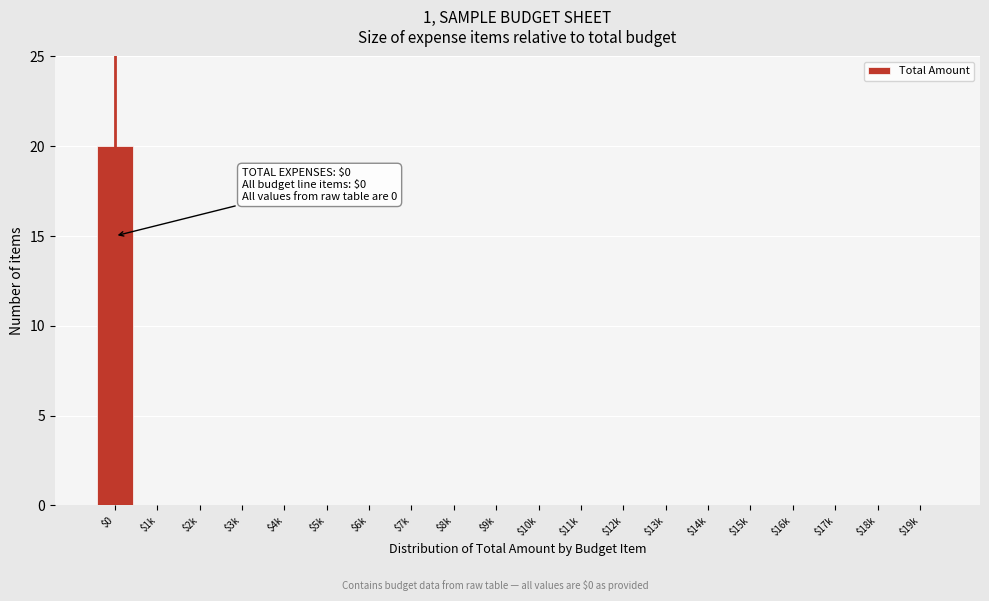

What is the greatest value displayed?

20